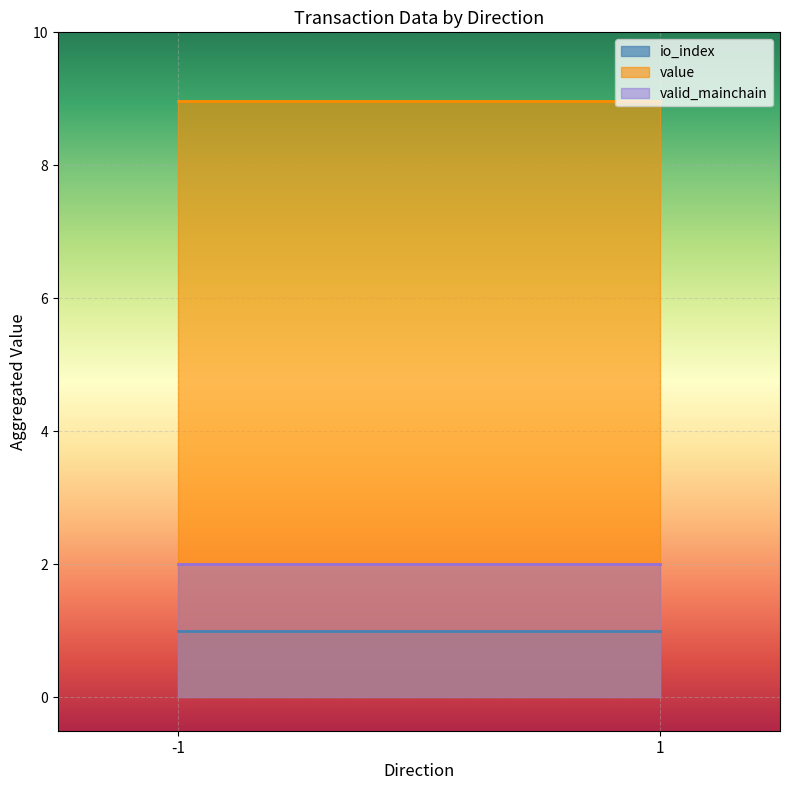

True or false: io_index and valid_mainchain intersect in this chart.

False